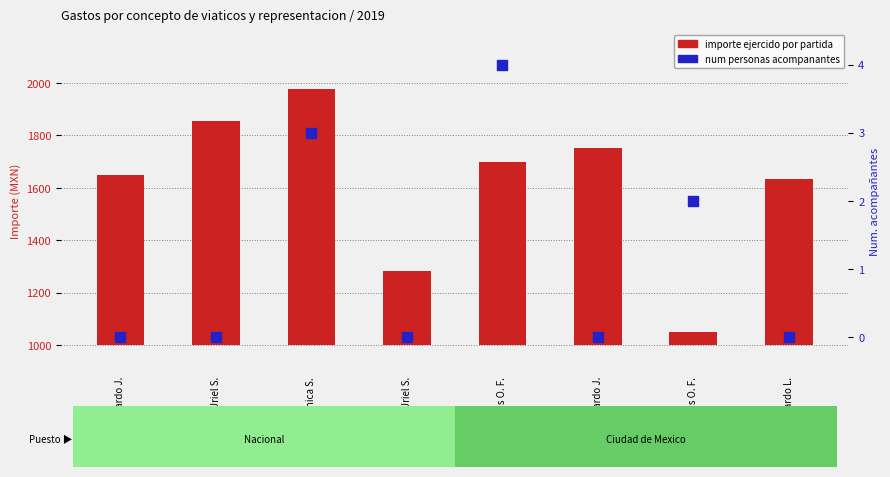

Which series has the largest total across all categories?

importe ejercido por partida